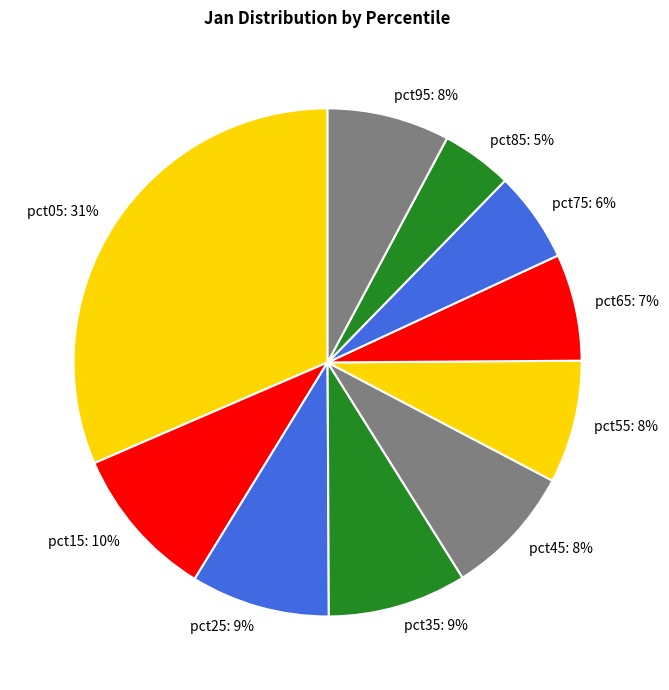

Is it true that pct15 is 1% of the pie?

False